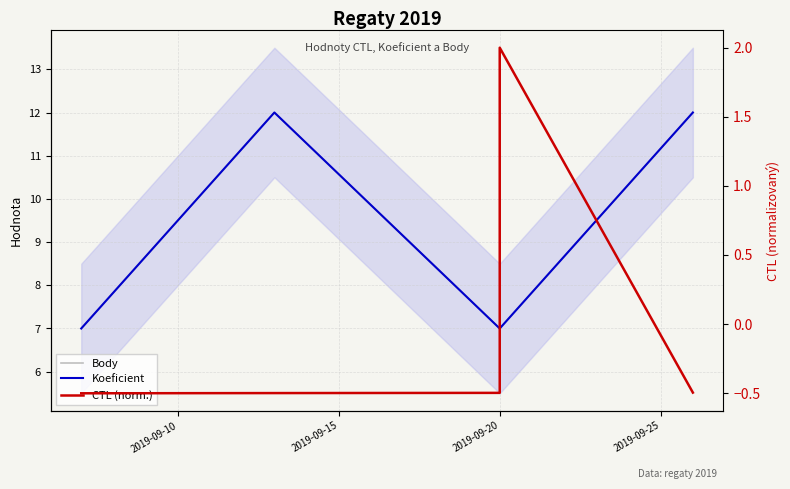

What is the maximum value for Koeficient?

12.0